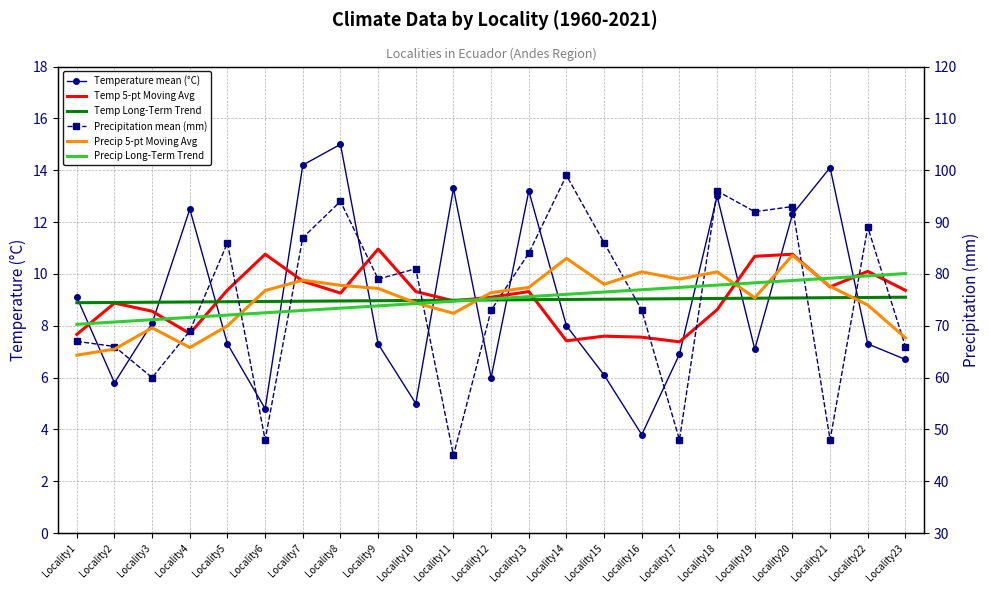

At which label is Precip Long-Term Trend closest to 75?

Locality12